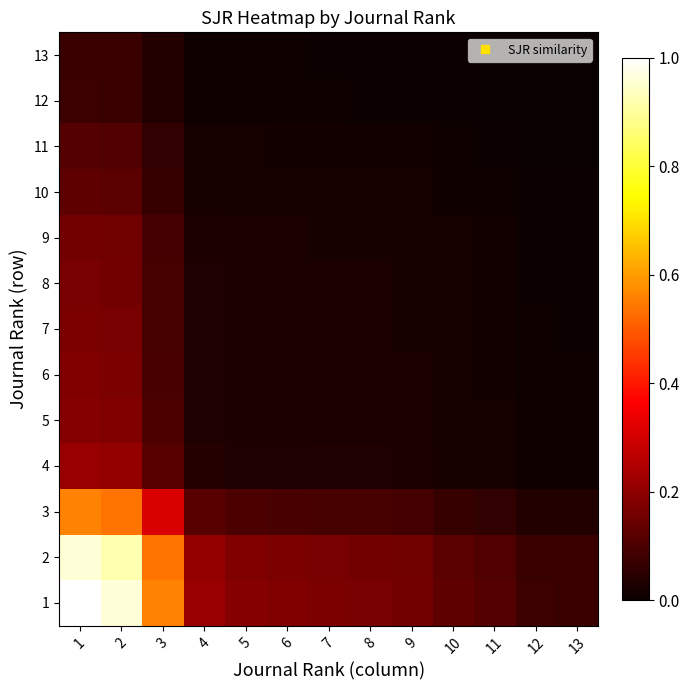

Reading left to right, transcribe all the data shown in this chart.

1: 1=1.0	2=1.0	3=0.6	4=0.2	5=0.2	6=0.2	7=0.2	8=0.2	9=0.2	10=0.1	11=0.1	12=0.1	13=0.1
2: 1=1.0	2=0.9	3=0.5	4=0.2	5=0.2	6=0.2	7=0.2	8=0.2	9=0.2	10=0.1	11=0.1	12=0.1	13=0.1
3: 1=0.6	2=0.5	3=0.3	4=0.1	5=0.1	6=0.1	7=0.1	8=0.1	9=0.1	10=0.1	11=0.1	12=0.0	13=0.0
4: 1=0.2	2=0.2	3=0.1	4=0.0	5=0.0	6=0.0	7=0.0	8=0.0	9=0.0	10=0.0	11=0.0	12=0.0	13=0.0
5: 1=0.2	2=0.2	3=0.1	4=0.0	5=0.0	6=0.0	7=0.0	8=0.0	9=0.0	10=0.0	11=0.0	12=0.0	13=0.0
6: 1=0.2	2=0.2	3=0.1	4=0.0	5=0.0	6=0.0	7=0.0	8=0.0	9=0.0	10=0.0	11=0.0	12=0.0	13=0.0
7: 1=0.2	2=0.2	3=0.1	4=0.0	5=0.0	6=0.0	7=0.0	8=0.0	9=0.0	10=0.0	11=0.0	12=0.0	13=0.0
8: 1=0.2	2=0.2	3=0.1	4=0.0	5=0.0	6=0.0	7=0.0	8=0.0	9=0.0	10=0.0	11=0.0	12=0.0	13=0.0
9: 1=0.2	2=0.2	3=0.1	4=0.0	5=0.0	6=0.0	7=0.0	8=0.0	9=0.0	10=0.0	11=0.0	12=0.0	13=0.0
10: 1=0.1	2=0.1	3=0.1	4=0.0	5=0.0	6=0.0	7=0.0	8=0.0	9=0.0	10=0.0	11=0.0	12=0.0	13=0.0
11: 1=0.1	2=0.1	3=0.1	4=0.0	5=0.0	6=0.0	7=0.0	8=0.0	9=0.0	10=0.0	11=0.0	12=0.0	13=0.0
12: 1=0.1	2=0.1	3=0.0	4=0.0	5=0.0	6=0.0	7=0.0	8=0.0	9=0.0	10=0.0	11=0.0	12=0.0	13=0.0
13: 1=0.1	2=0.1	3=0.0	4=0.0	5=0.0	6=0.0	7=0.0	8=0.0	9=0.0	10=0.0	11=0.0	12=0.0	13=0.0